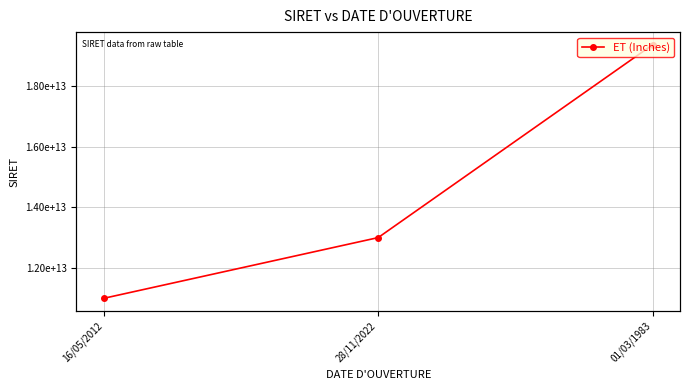

Which label corresponds to the largest value in the chart?

01/03/1983